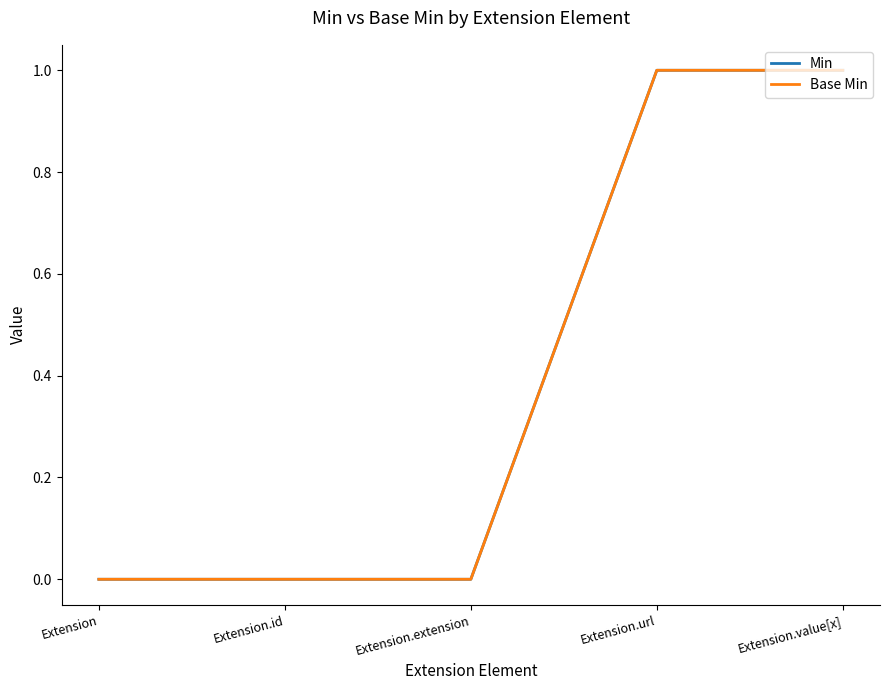

Is this an area chart (filled region under the line)?

No